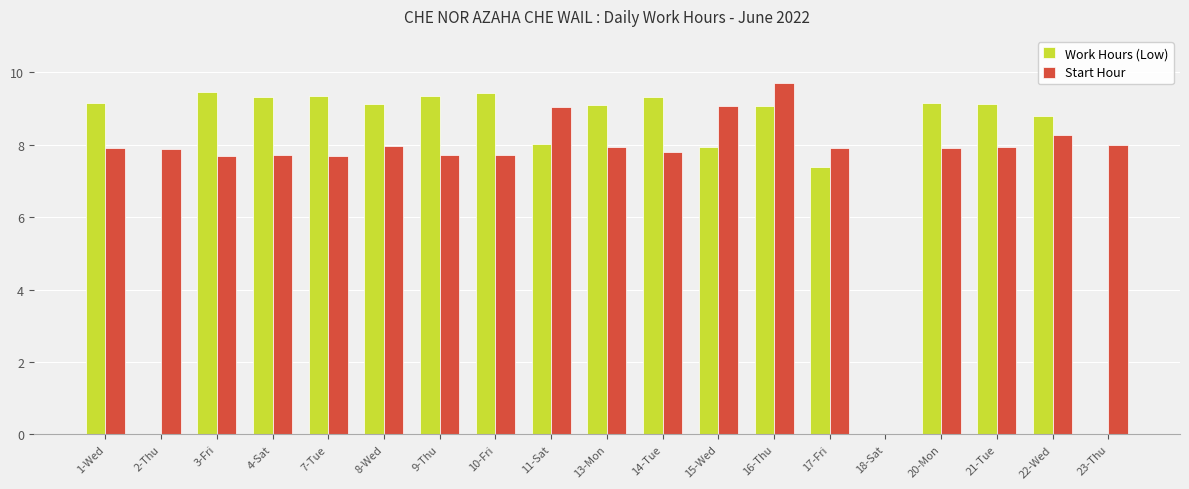

What is the spread (max minus min) of values at 13-Mon?

1.2